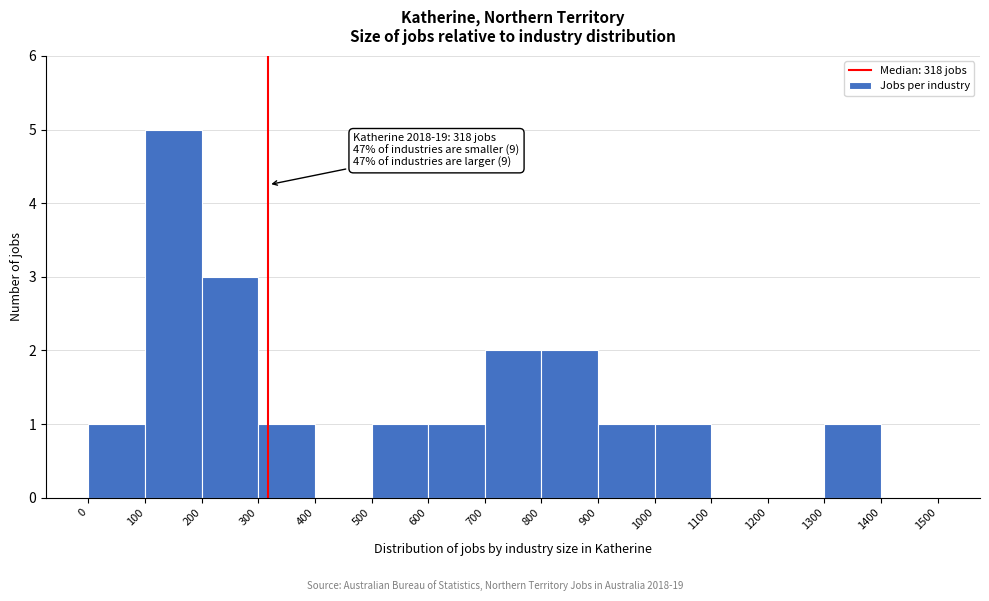

Over which range of the x-axis is the bar tallest?

100 to 200